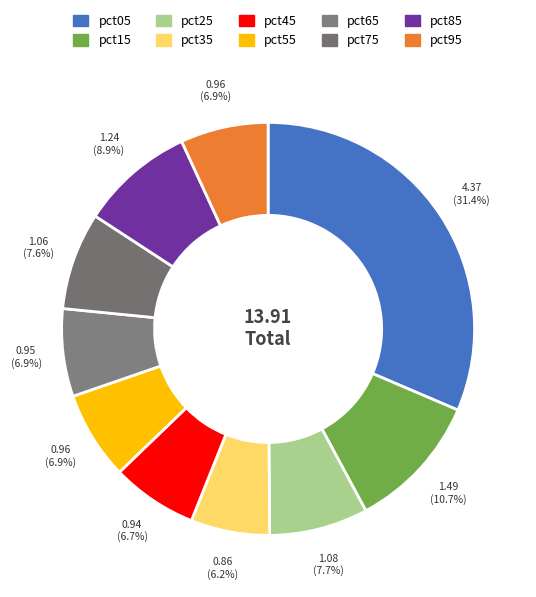

To the nearest percent, what is the combined percentage of pct35 and pct55?

13%